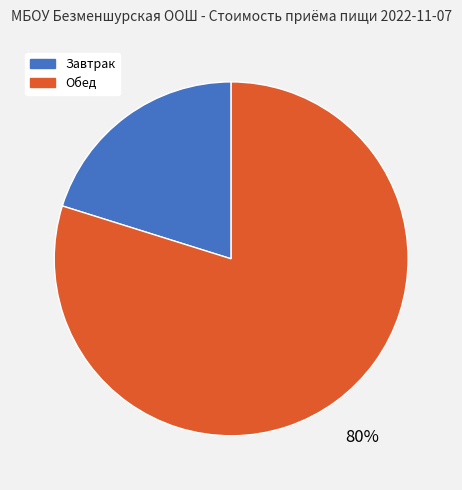

To the nearest percent, what is the average slice percentage?

50%